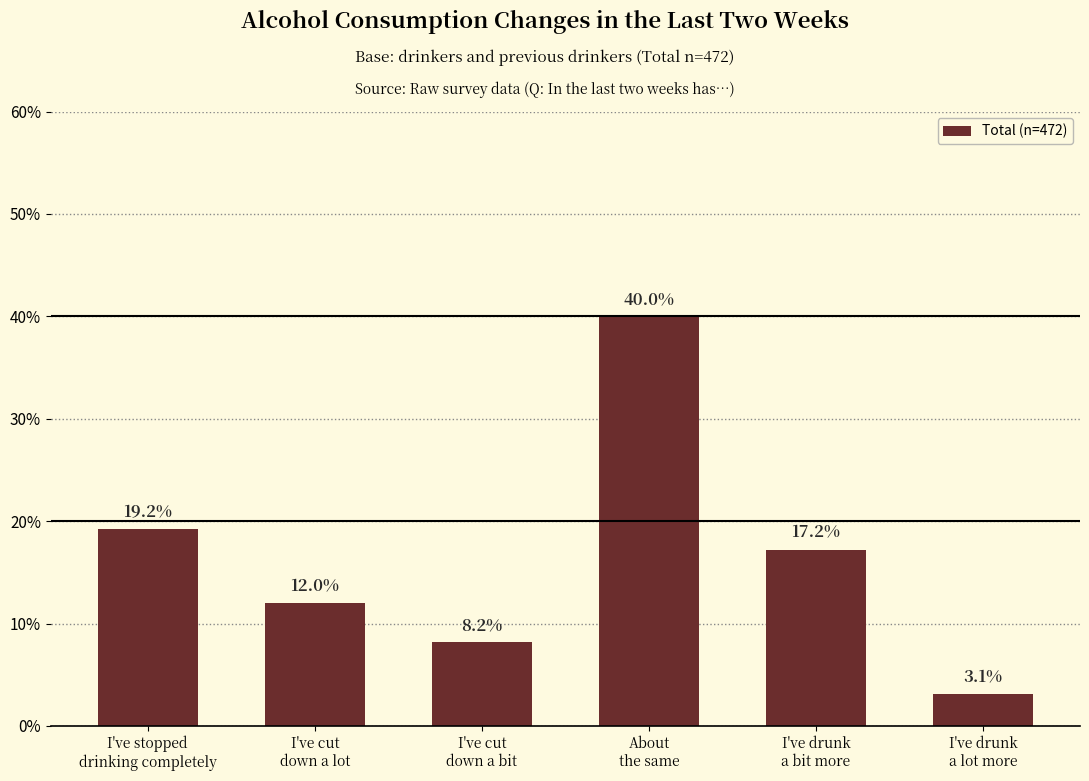

Does the chart contain any negative values?

No